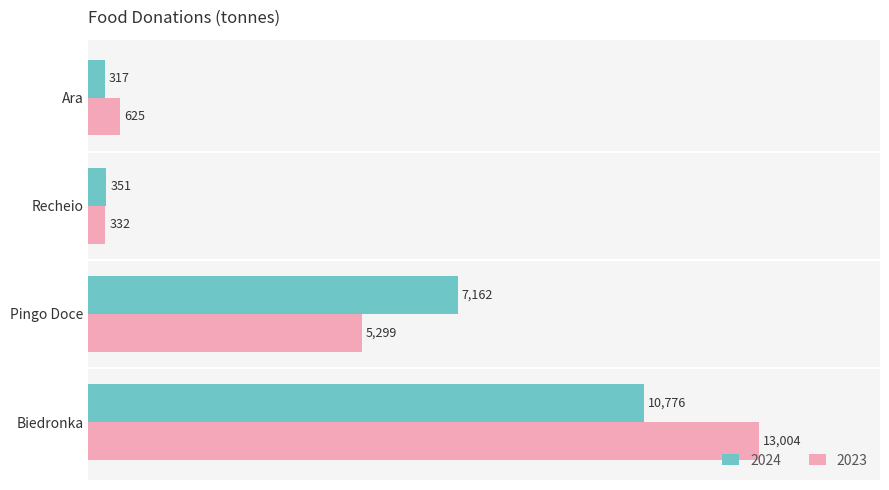

What is the sum of the 2024 values at Pingo Doce and Biedronka?

17938